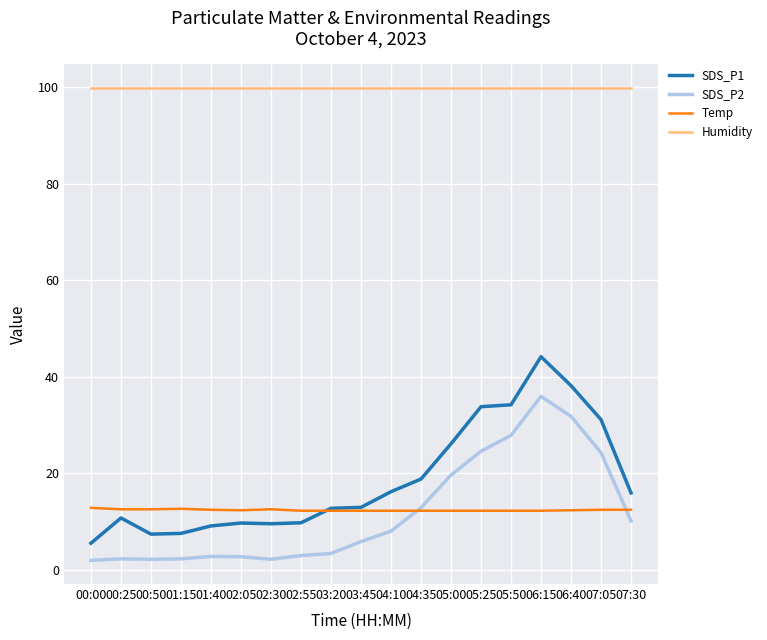

The value of Temp at 01:15 is 5.6. True or false?

False